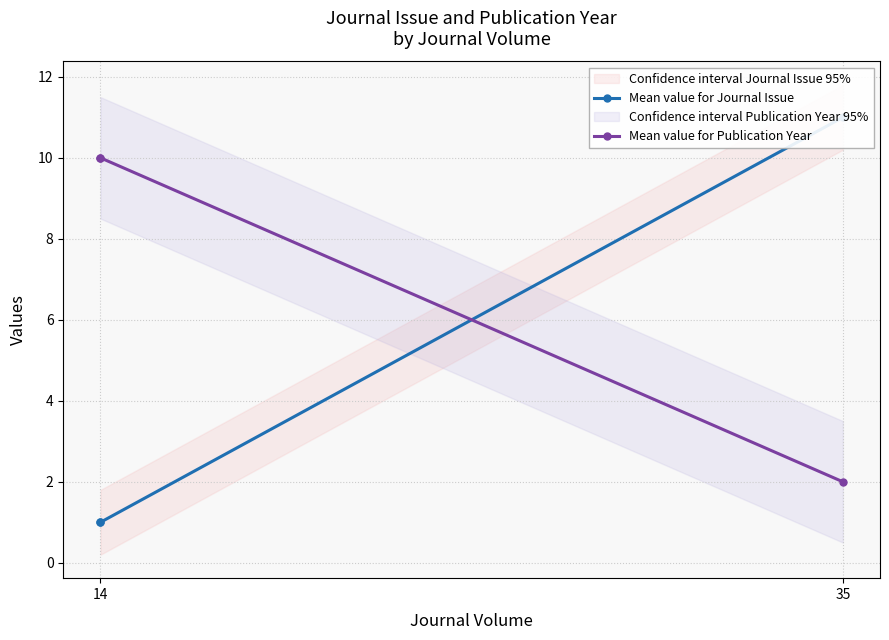

What are all the series names shown in the legend?

Mean value for Journal Issue, Mean value for Publication Year